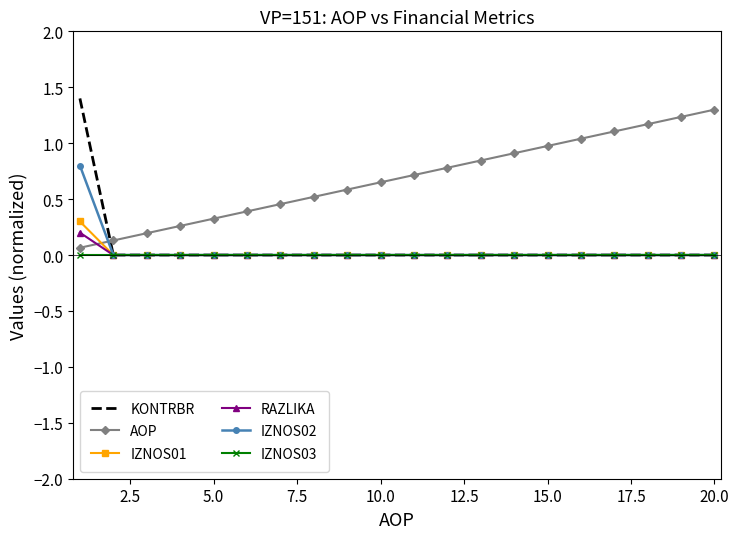

What is the maximum value for AOP?

1.3